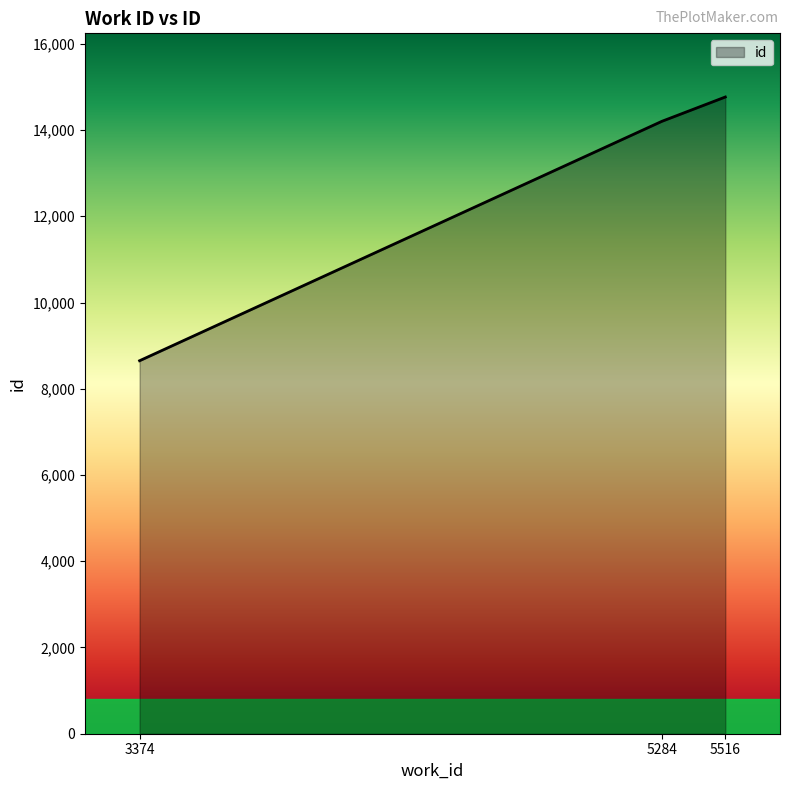

Reading left to right, transcribe all the data shown in this chart.

8650	14202	14766